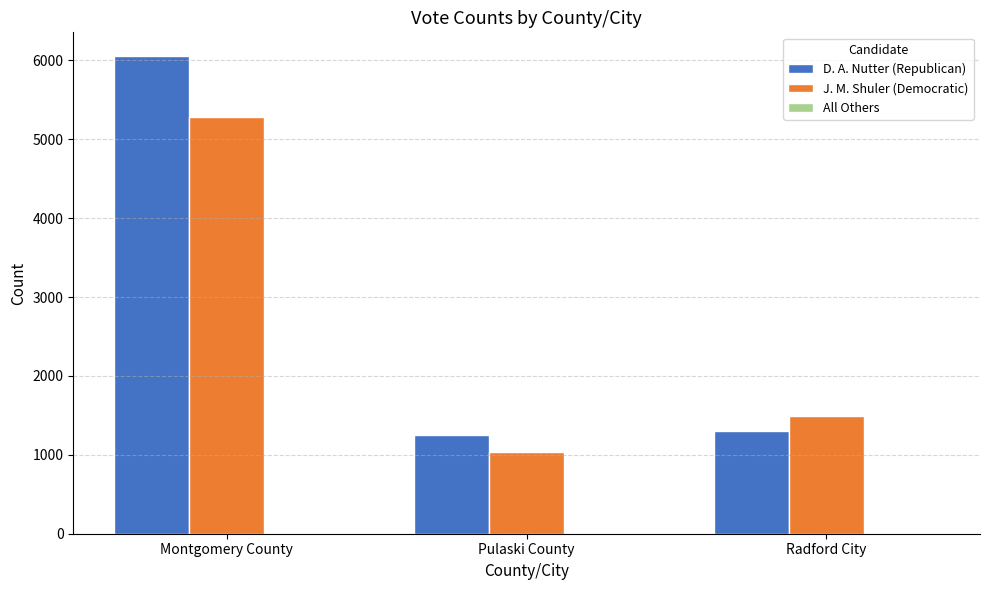

Which category has the lowest value in the D. A. Nutter (Republican) series?

Pulaski County